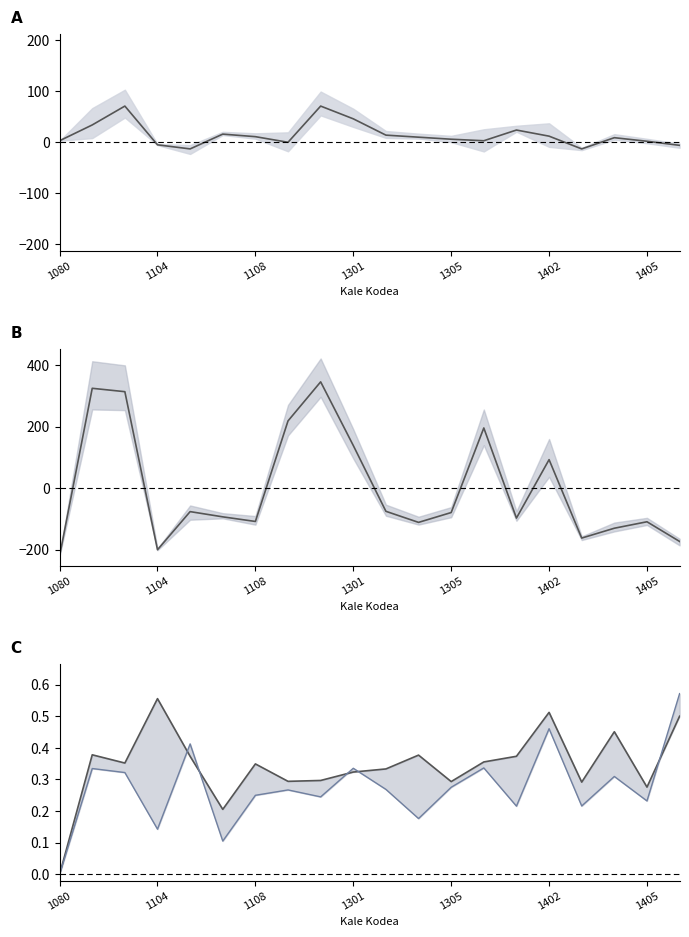

Where is Women no-title ratio nearest to the value 0?

1080